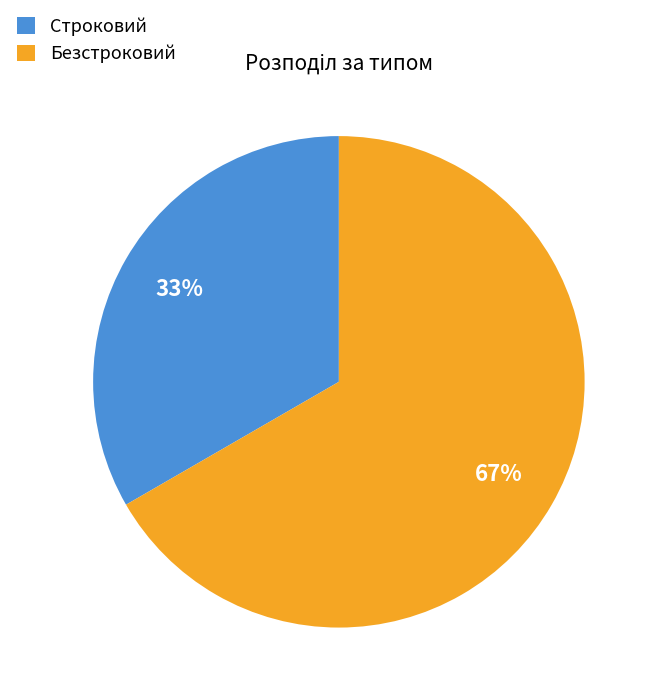

What percentage is the Строковий slice, to the nearest percent?

33%